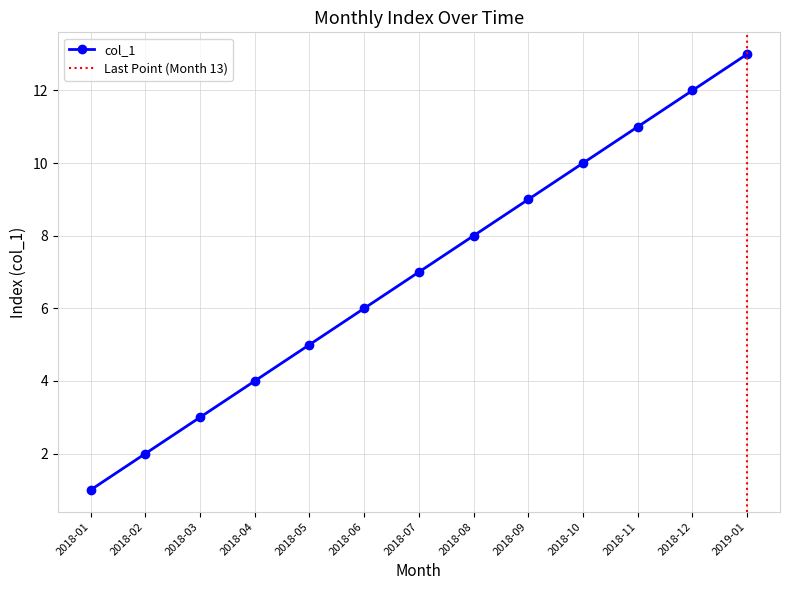

Approximately how many times larger is the value at 2018-09 compared to 2018-02?

4.5